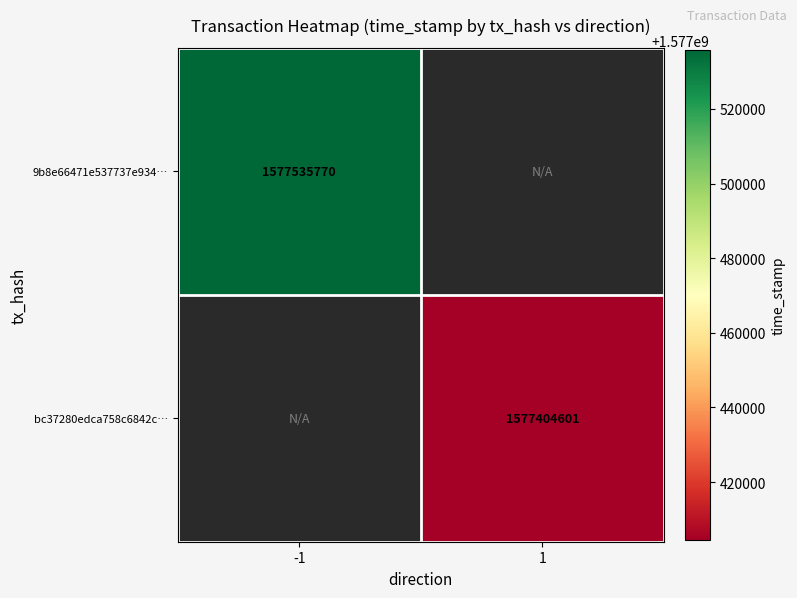

Is the value of 9b8e66471e537737e934… at -1 greater than the value of bc37280edca758c6842c… at 1?

Yes